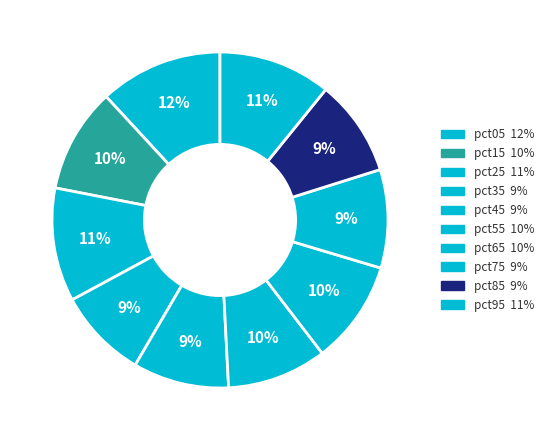

Which category has the biggest portion of the pie?

pct05